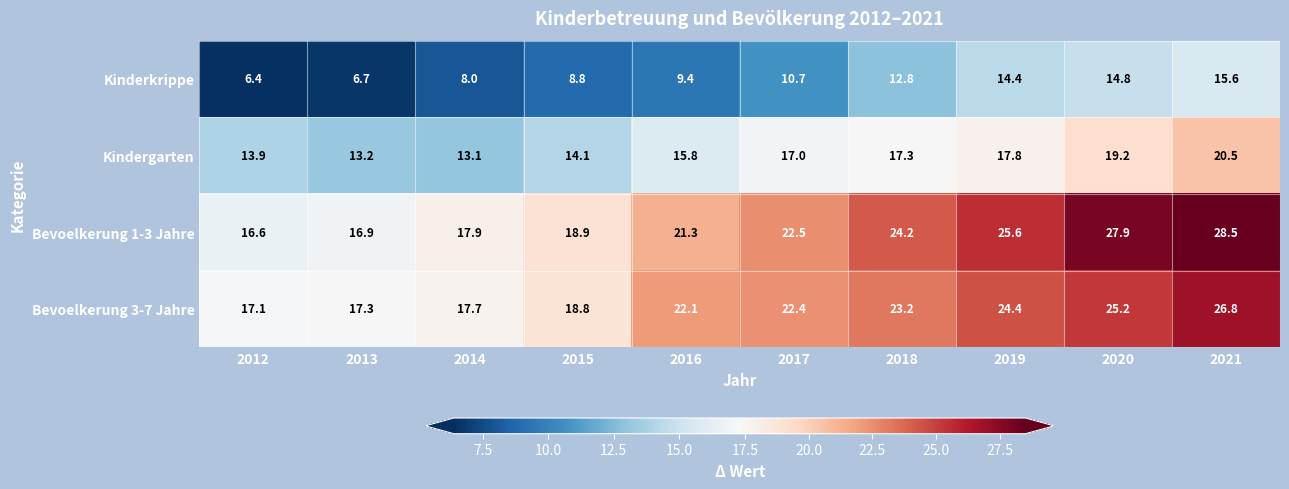

The value of Kindergarten at 2014 is 13.1. True or false?

True